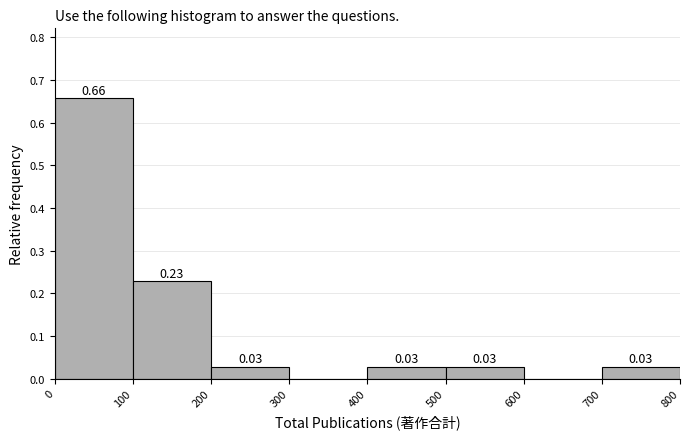

Over which range of the x-axis is the bar tallest?

0 to 100